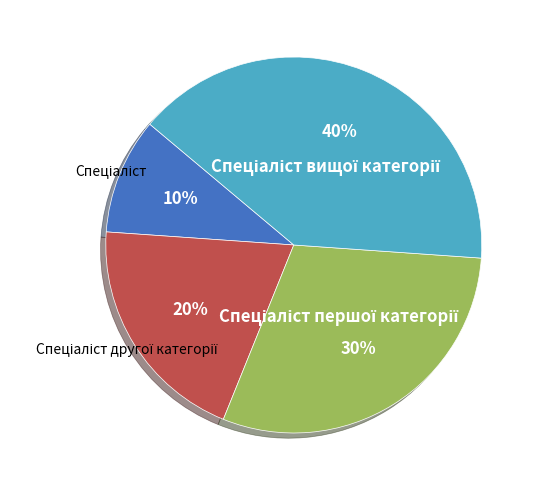

To the nearest percent, what is the average slice percentage?

25%